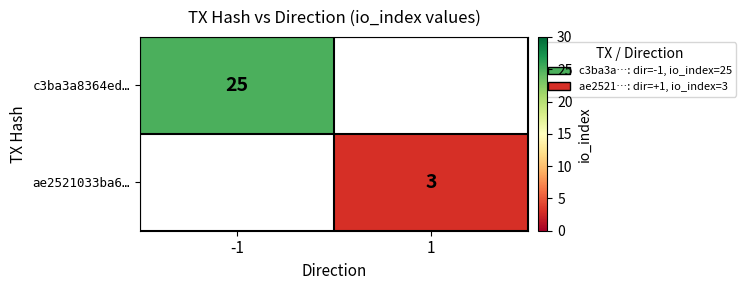

True or false: c3ba3a8364ed… has a value of 37.7 at -1.

False